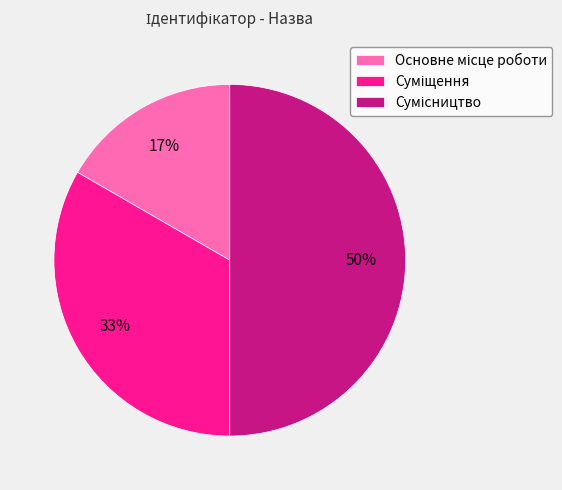

To the nearest percent, what is the average slice percentage?

33%